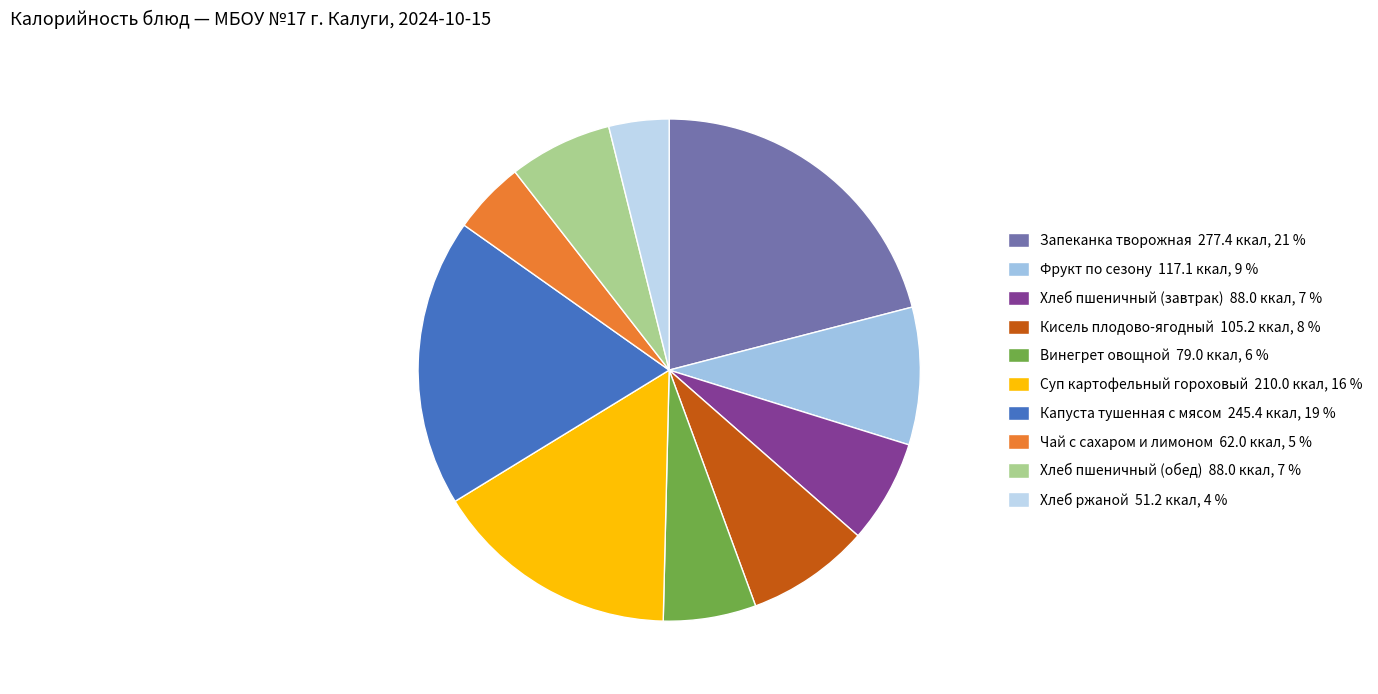

How many segments does this pie chart have?

10